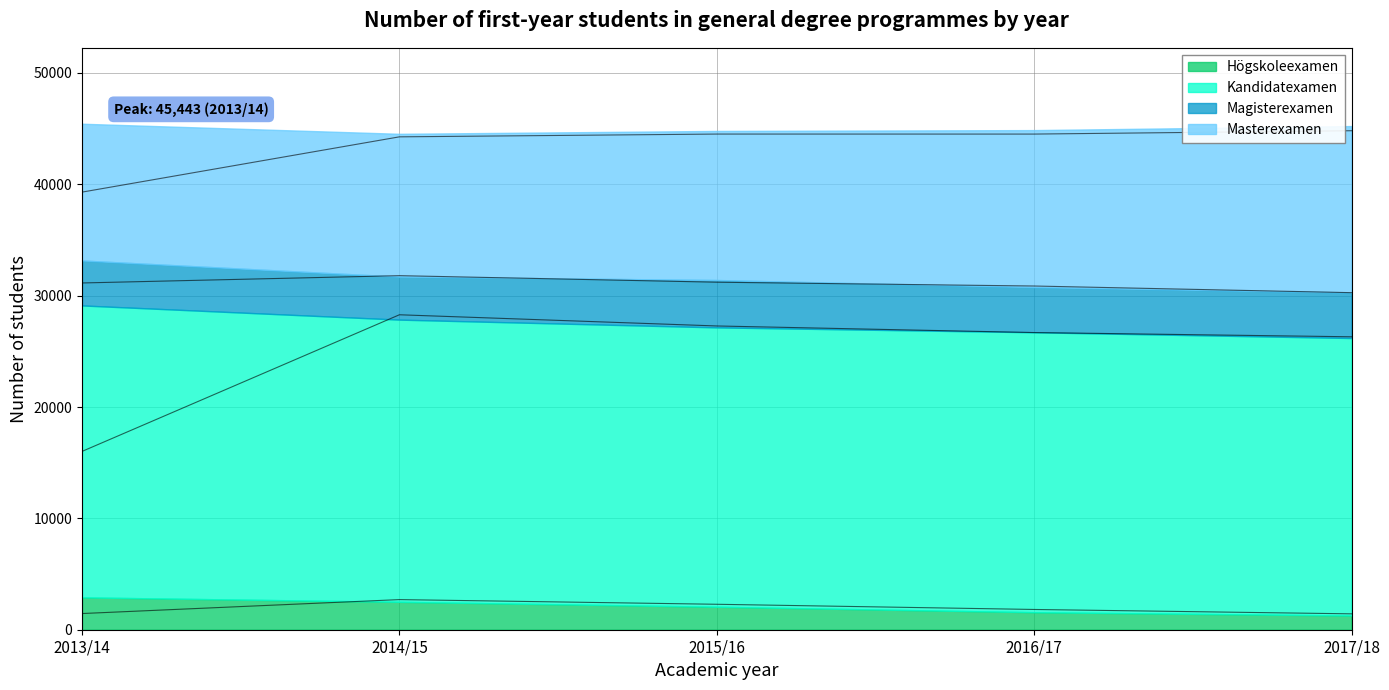

Between 2016/17 and 2014/15, which is larger?

2014/15